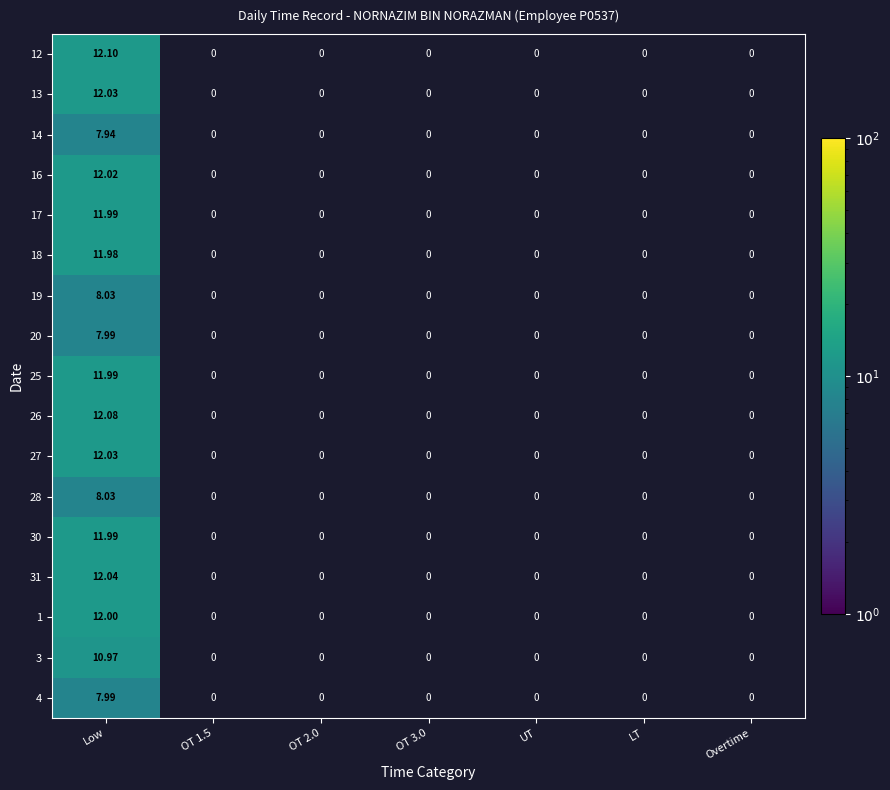

Which category has the highest value across all series?

Low